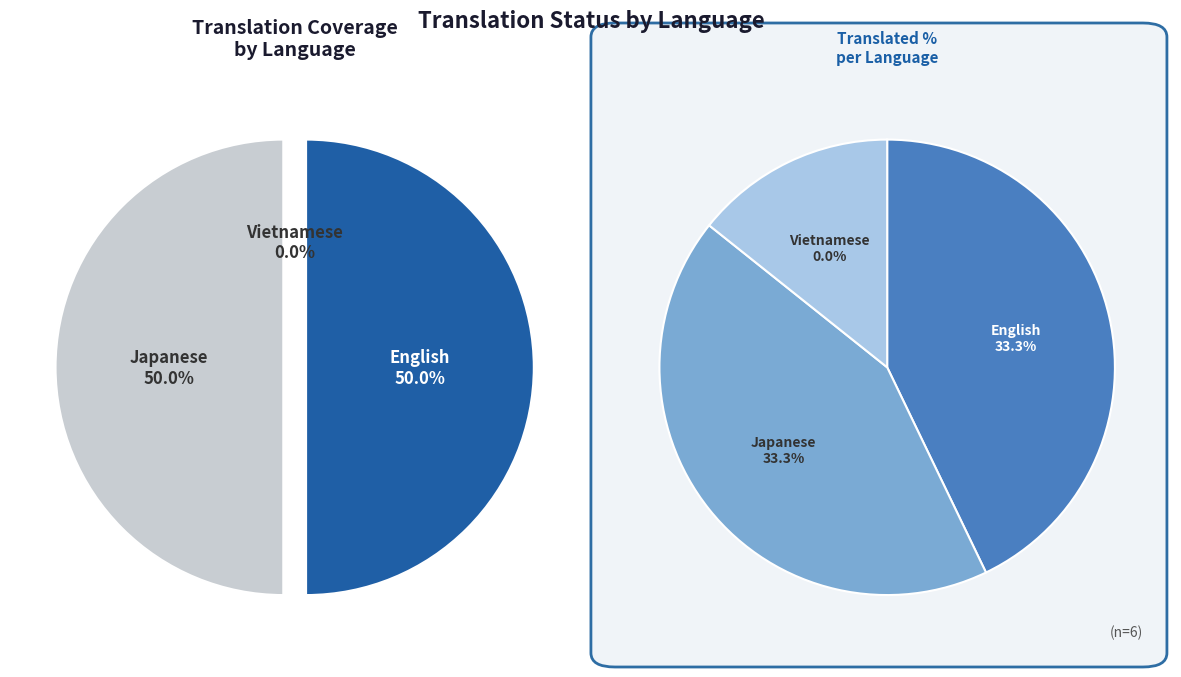

True or false: English accounts for 60% of the total.

False